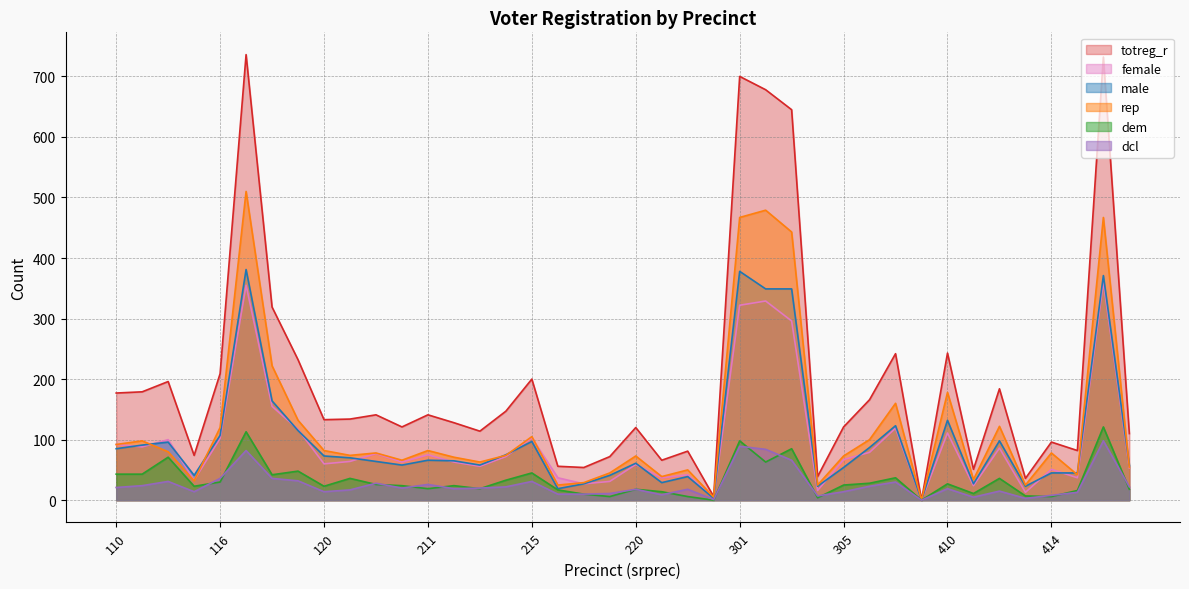

Does the chart display data point markers on the line(s)?

No